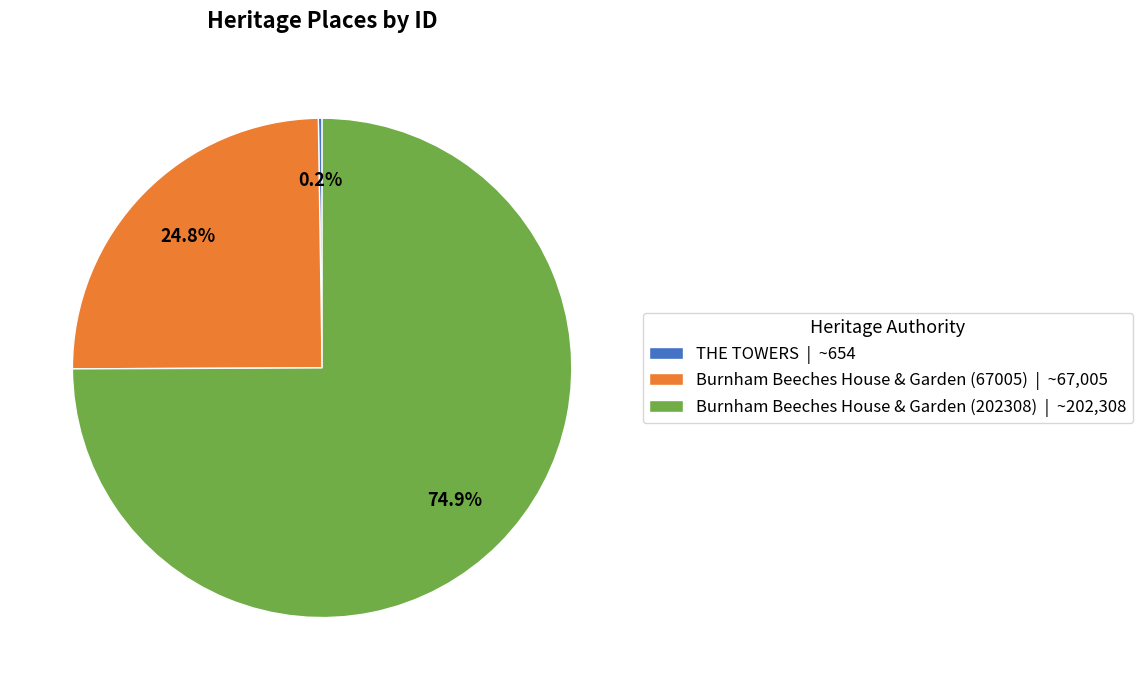

To the nearest percent, what portion does Burnham Beeches House & Garden (67005) represent?

25%